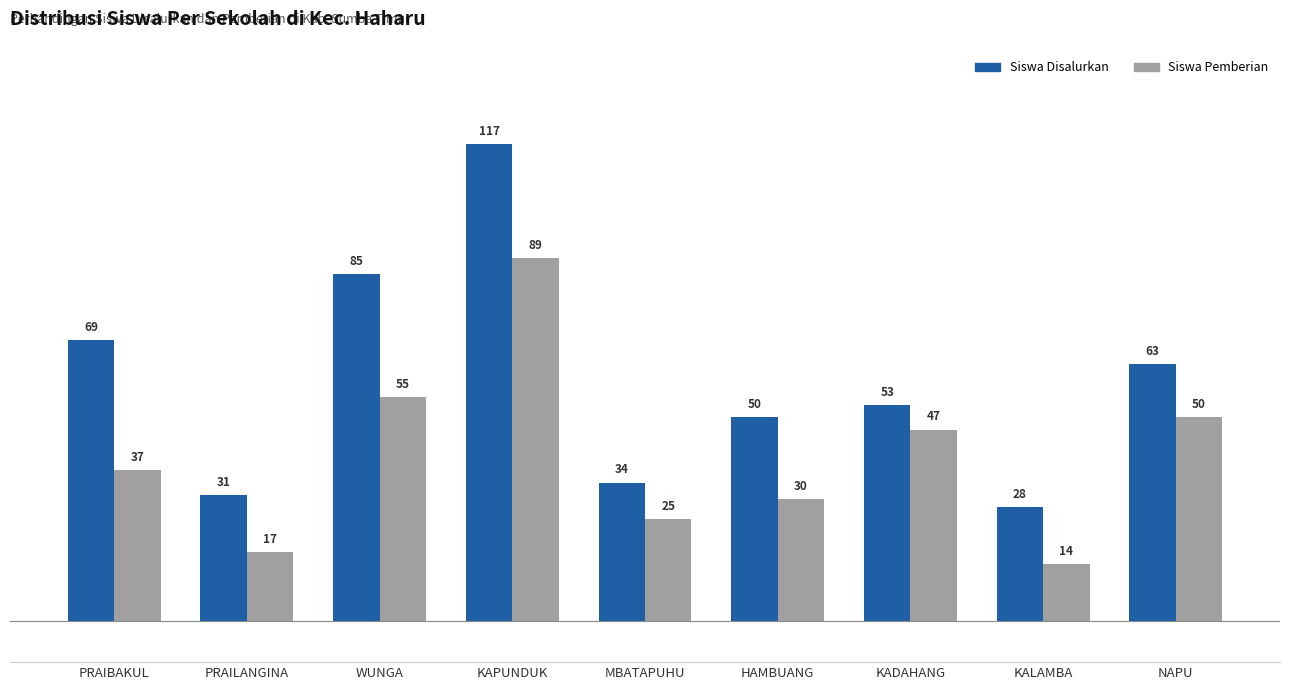

What is the sum of the Siswa Disalurkan values at KAPUNDUK and WUNGA?

202